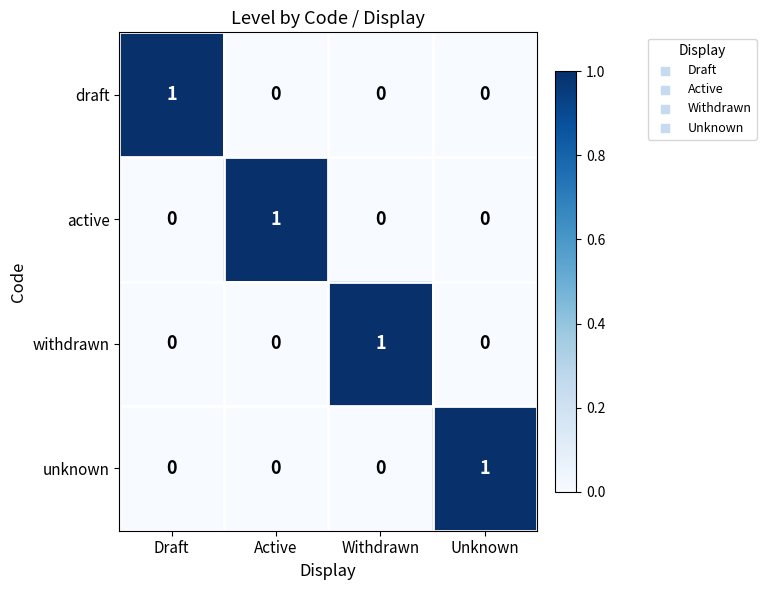

Reading left to right, extract all data points from this chart.

draft: Draft=1	Active=0	Withdrawn=0	Unknown=0
active: Draft=0	Active=1	Withdrawn=0	Unknown=0
withdrawn: Draft=0	Active=0	Withdrawn=1	Unknown=0
unknown: Draft=0	Active=0	Withdrawn=0	Unknown=1